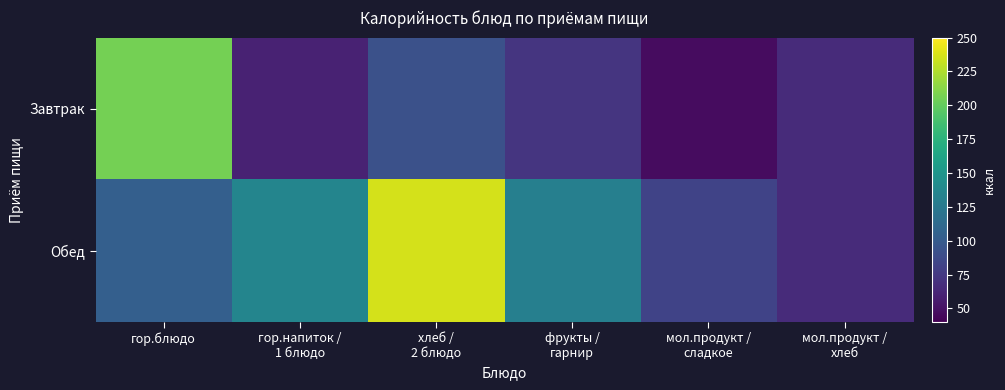

Reading left to right, extract all data points from this chart.

Завтрак: гор.блюдо=206.4	гор.напиток /
1 блюдо=60.0	хлеб /
2 блюдо=92.0	фрукты /
гарнир=72.3	мол.продукт /
сладкое=47.0	мол.продукт /
хлеб=65.7
Обед: гор.блюдо=103.4	гор.напиток /
1 блюдо=135.5	хлеб /
2 блюдо=236.5	фрукты /
гарнир=131.0	мол.продукт /
сладкое=82.2	мол.продукт /
хлеб=66.0